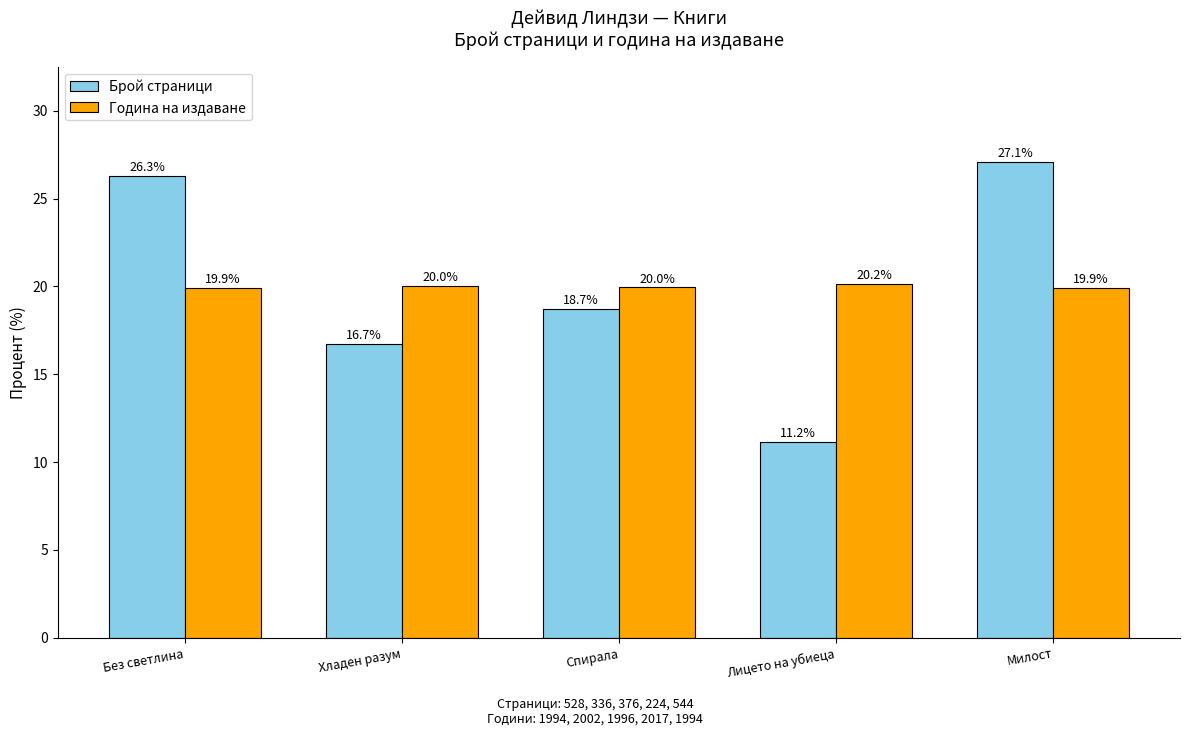

What is the sum of all Година на издаване values?

100.0